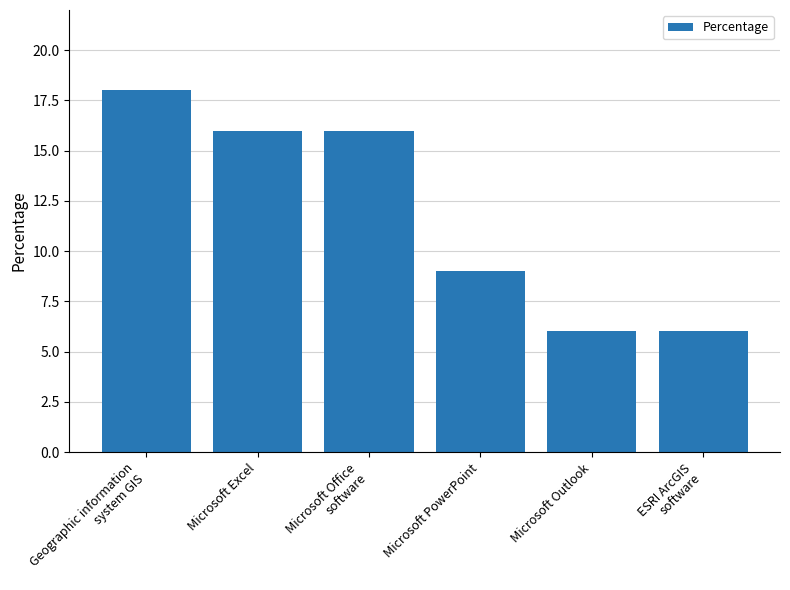

What is the maximum value shown in the chart?

18